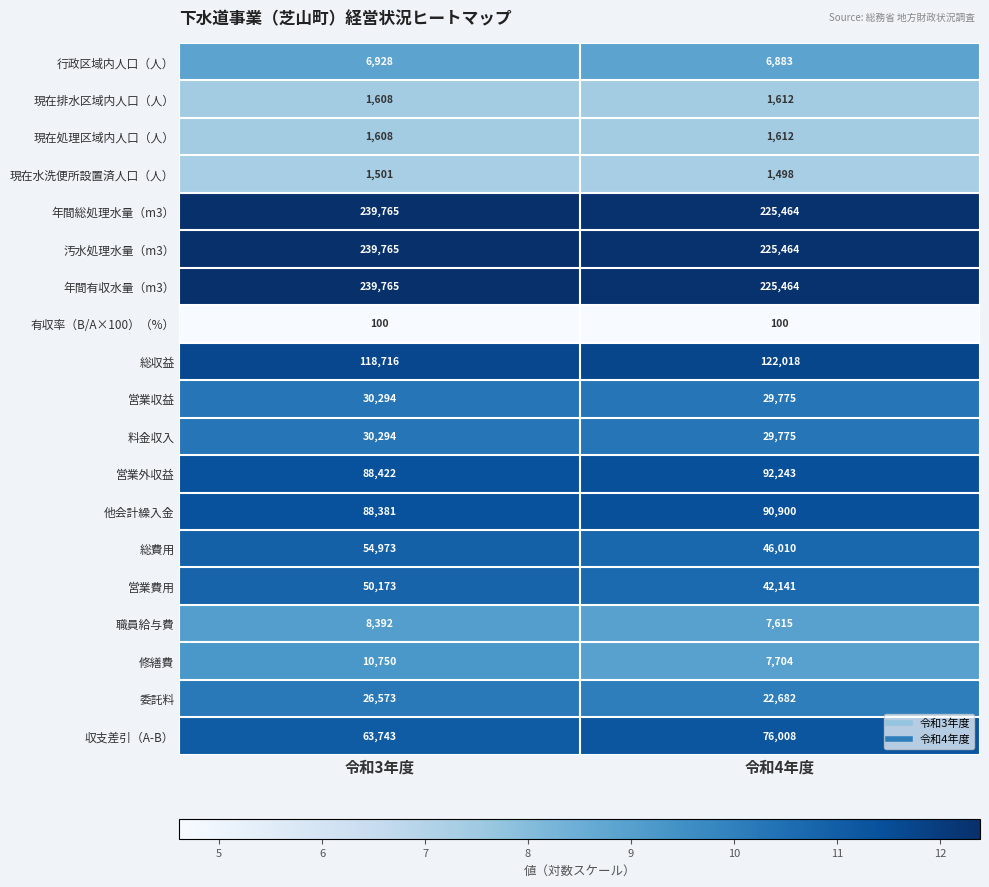

True or false: 営業外収益 has a value of 88422 at 令和3年度.

True